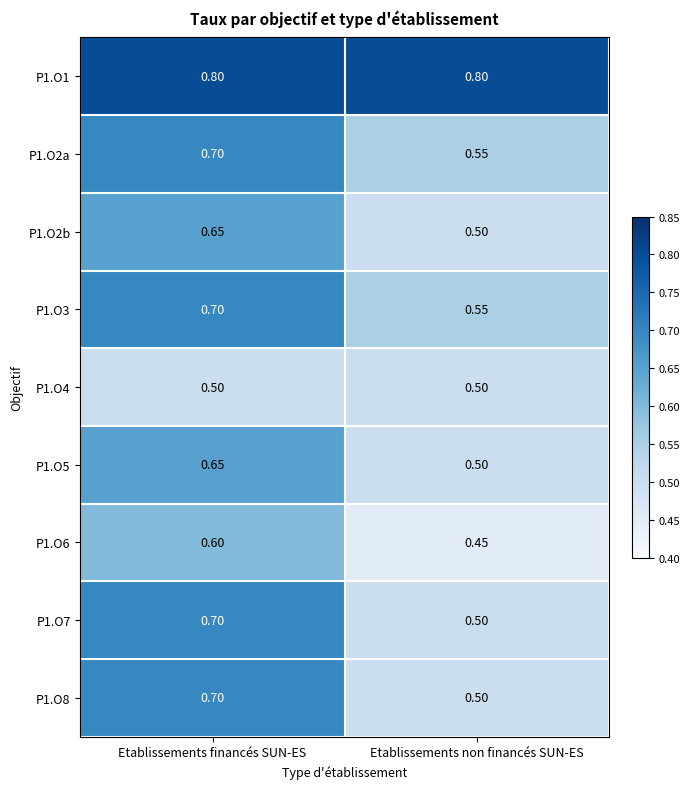

List the labels in order of P1.O3 value, largest first.

Etablissements financés SUN-ES, Etablissements non financés SUN-ES